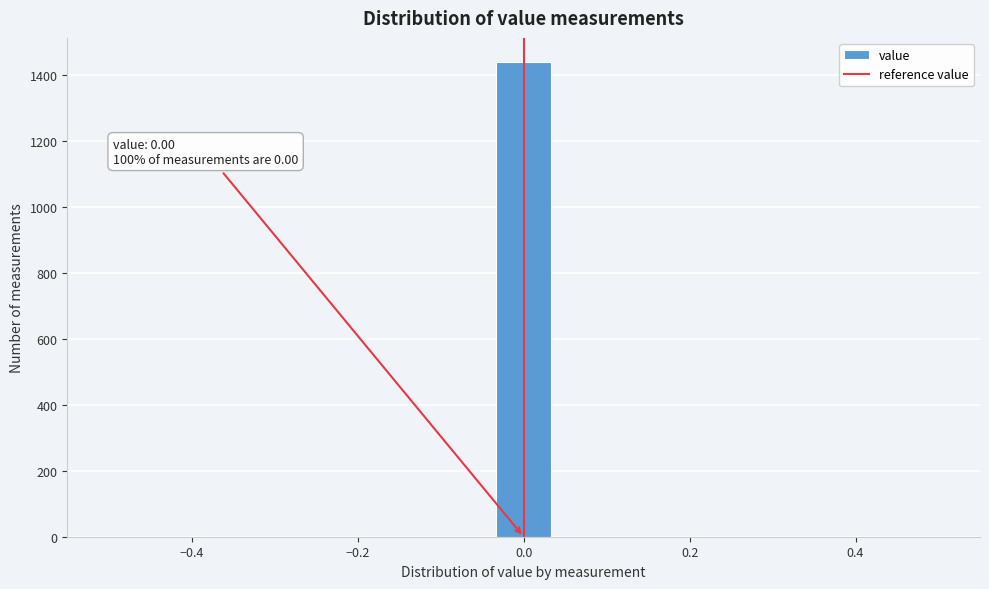

Around what value on the x-axis is the tallest bar? Give the approximate position of its centre, as read against the axis.

0.00